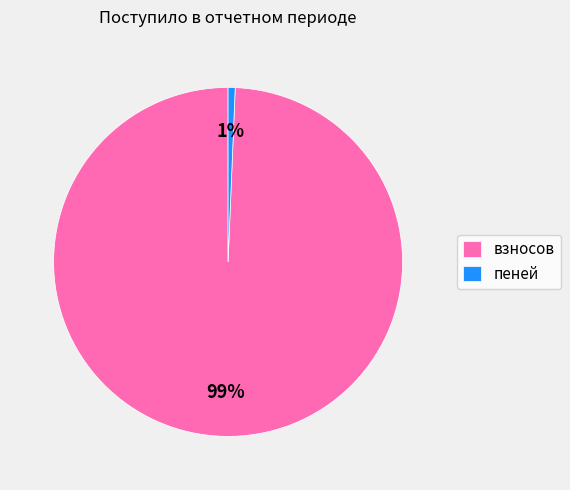

Which has a higher value, пеней or взносов?

взносов